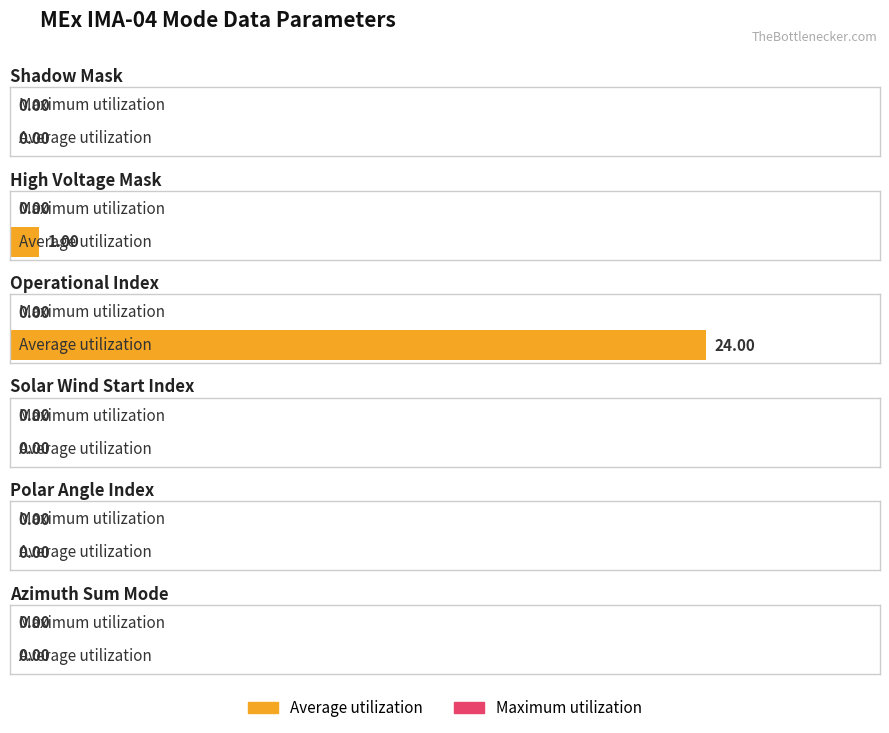

At which category does the chart reach its peak across all series?

Operational Index